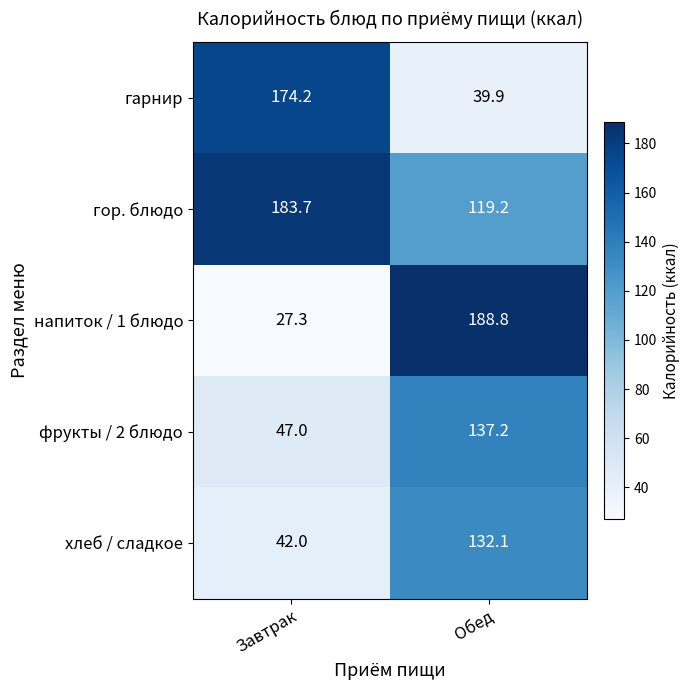

At which label does гор. блюдо reach its minimum?

Обед